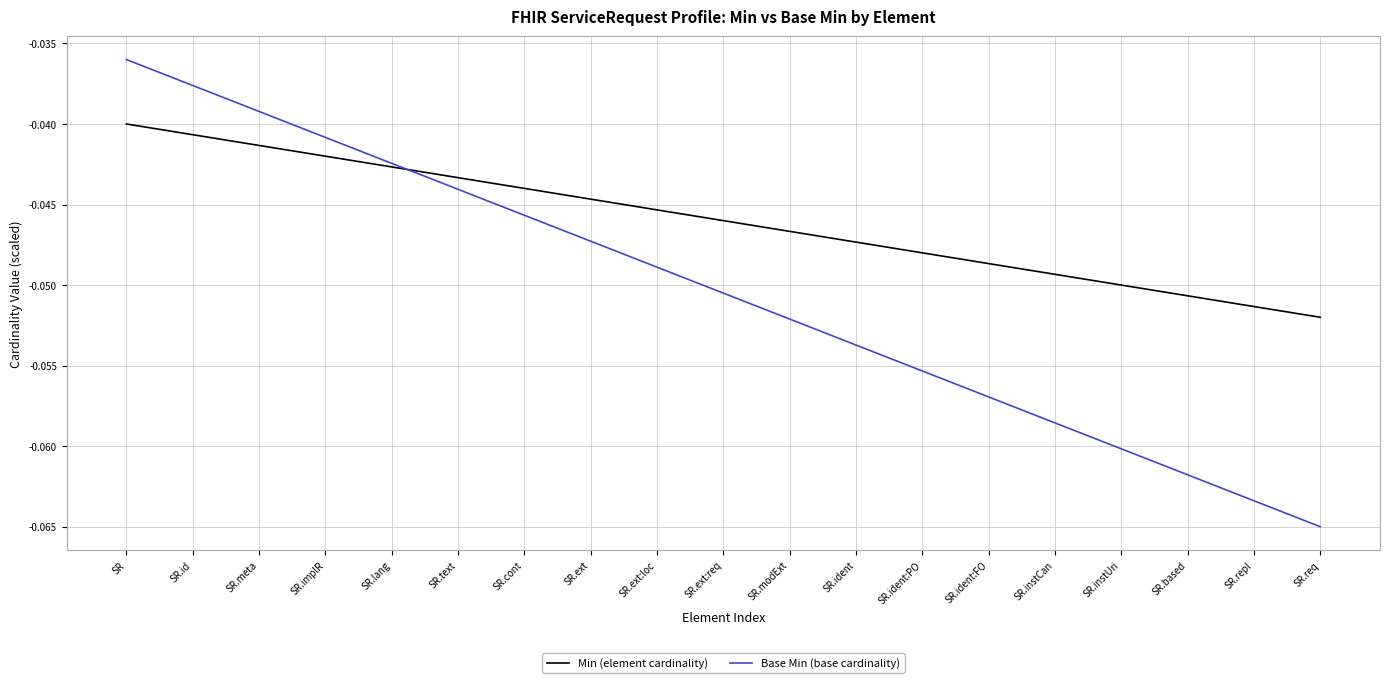

How many lines are shown in the chart?

2